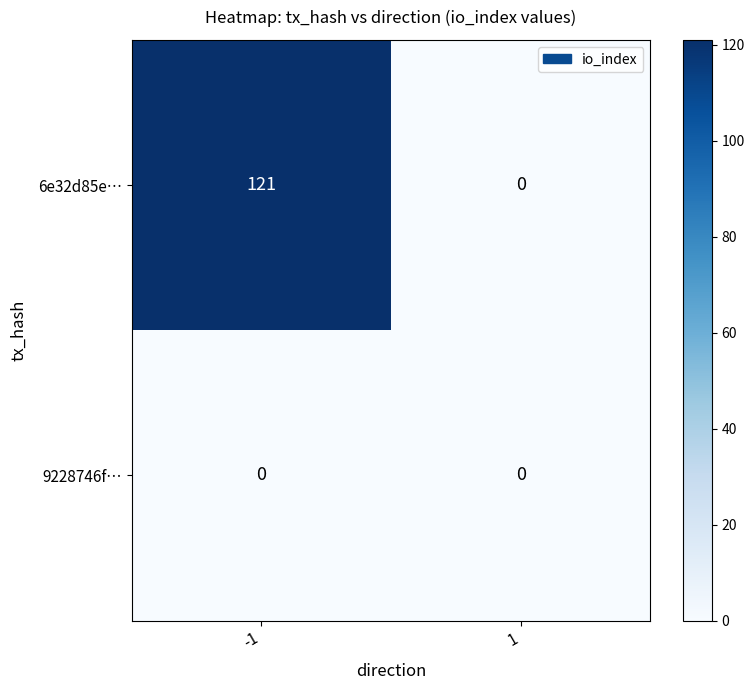

At which category is the sum across all series the highest?

-1